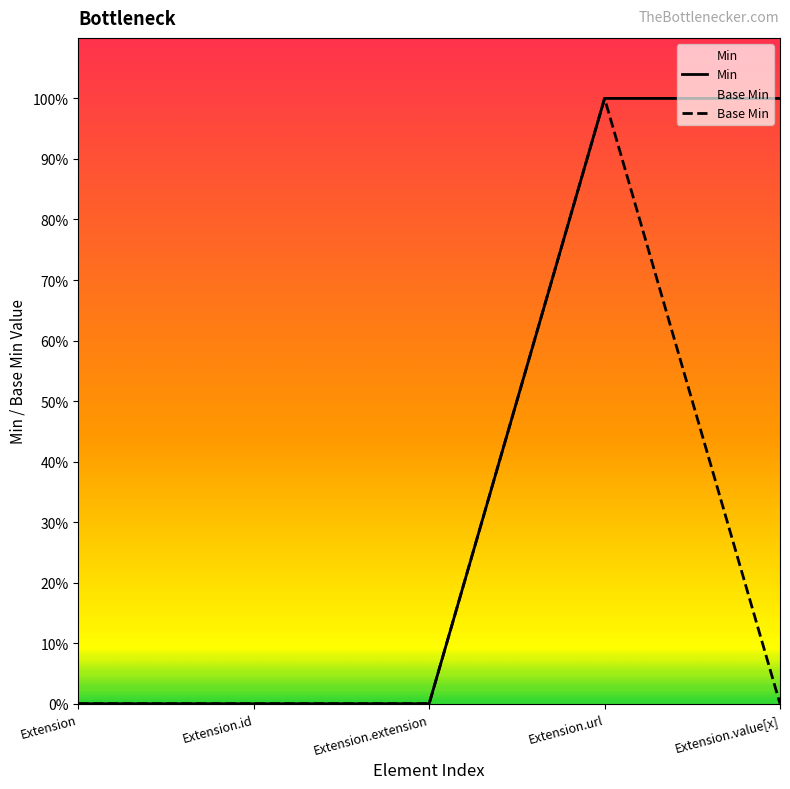

What is the difference between the maximum and second lowest values in the Base Min series?

1